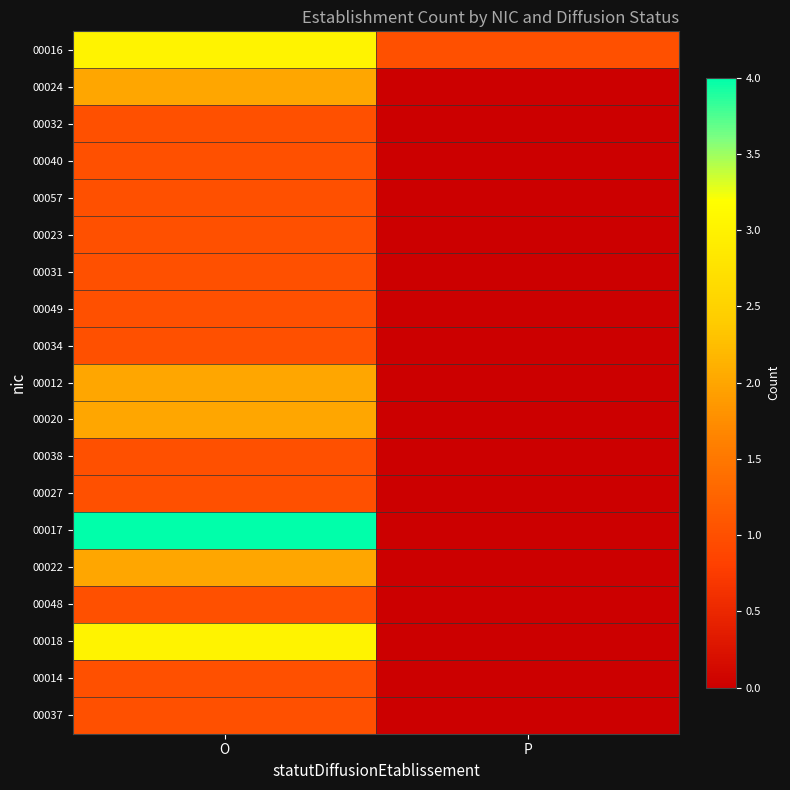

Between O and P, which is larger?

O